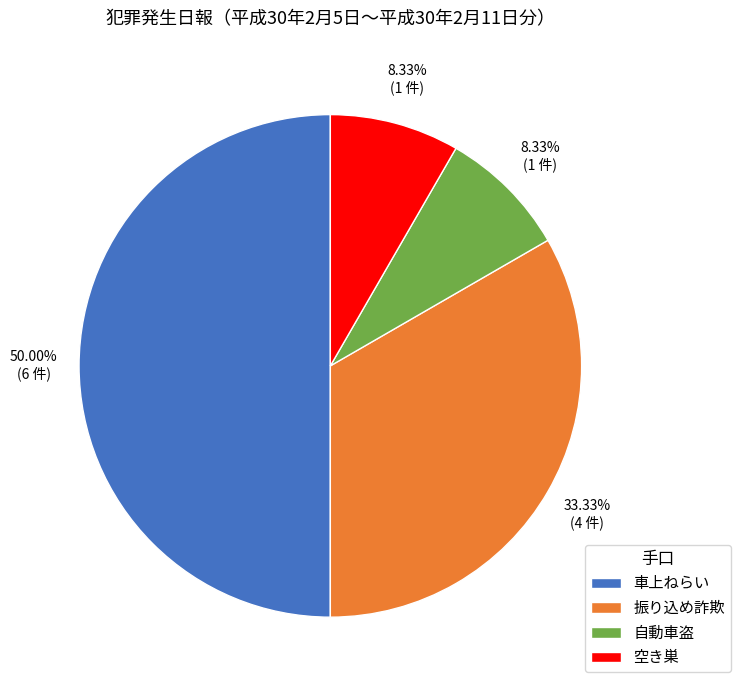

Which category has the biggest portion of the pie?

車上ねらい